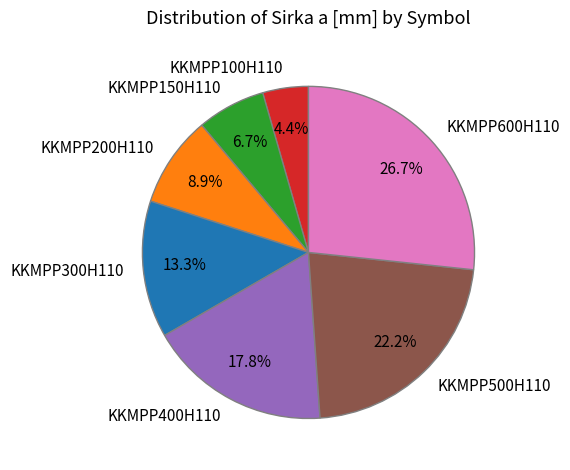

Which slice is the smallest?

KKMPP100H110